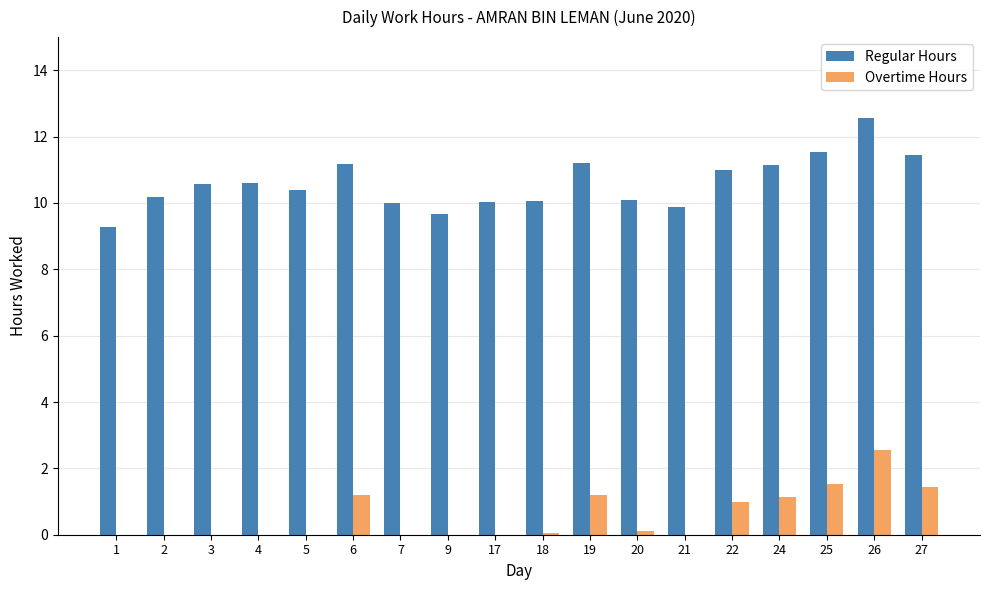

What is the difference between the Regular Hours values at 21 and 25?

1.7